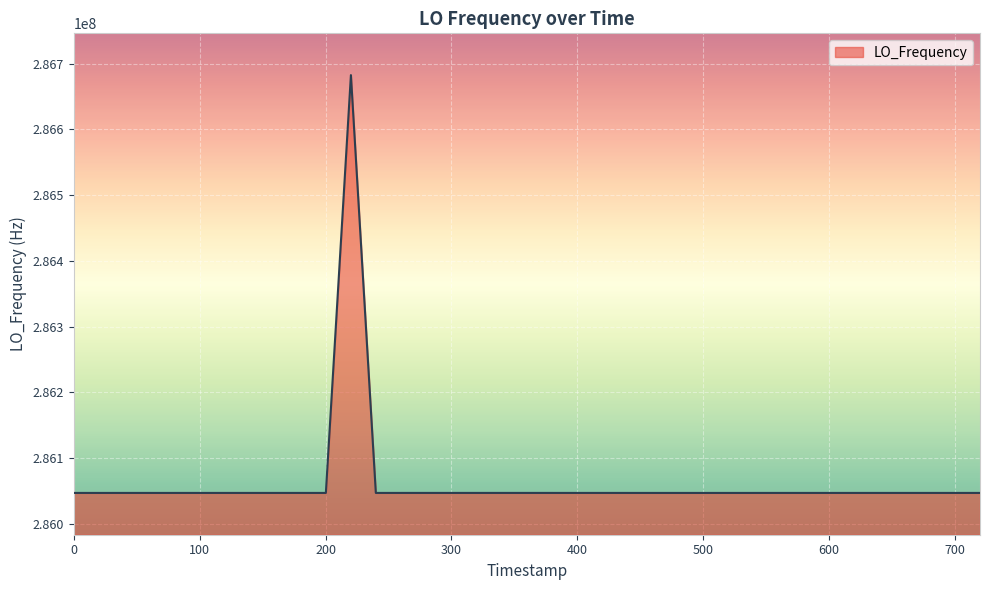

What is the maximum value shown in the chart?

286682704.1